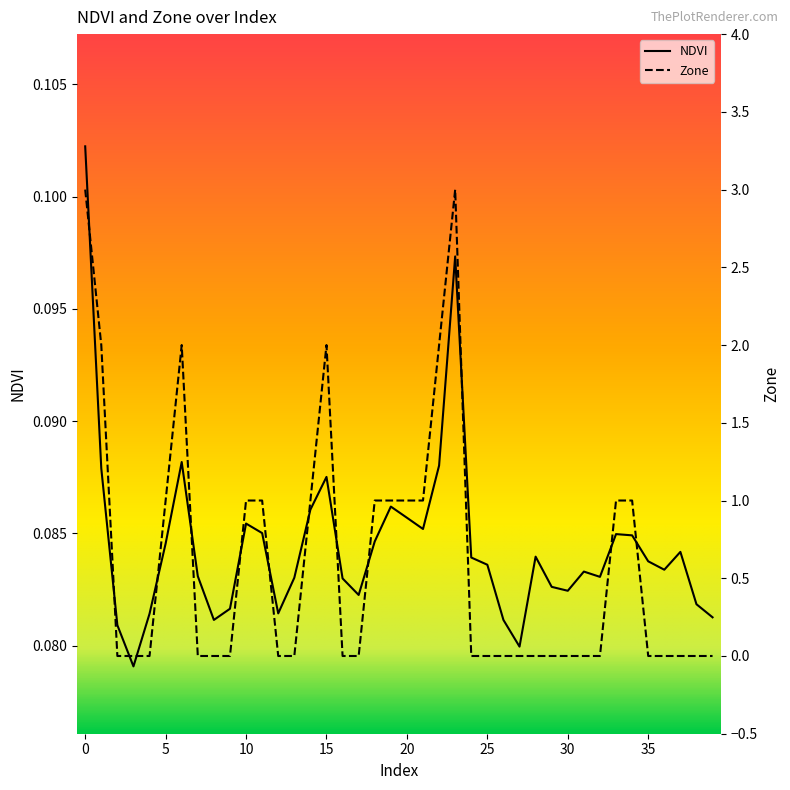

At which category does Zone reach its first local peak?

6